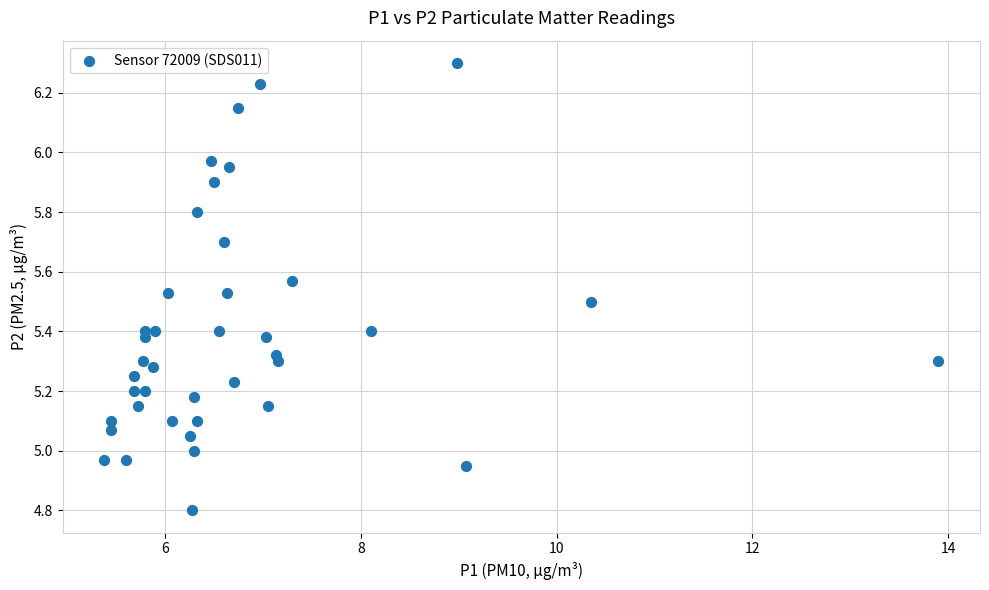

What is the range of X values (max minus min)?

8.5